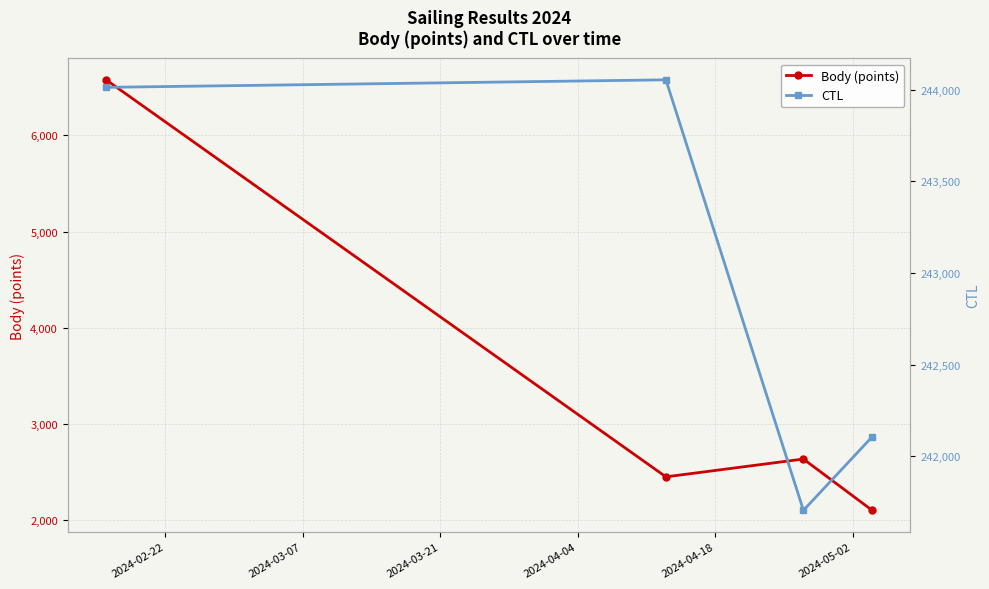

In Body (points), how many points are lower than both neighbors (excluding endpoints)?

1